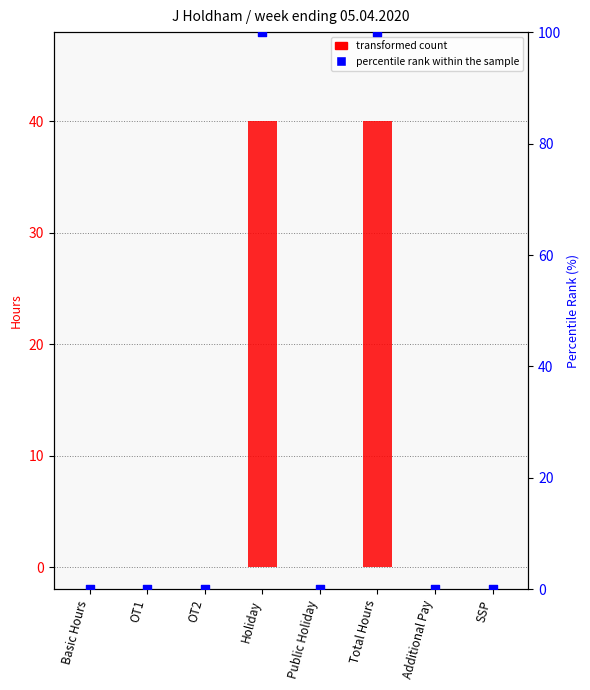

What are all the series names shown in the legend?

transformed count, percentile rank within the sample